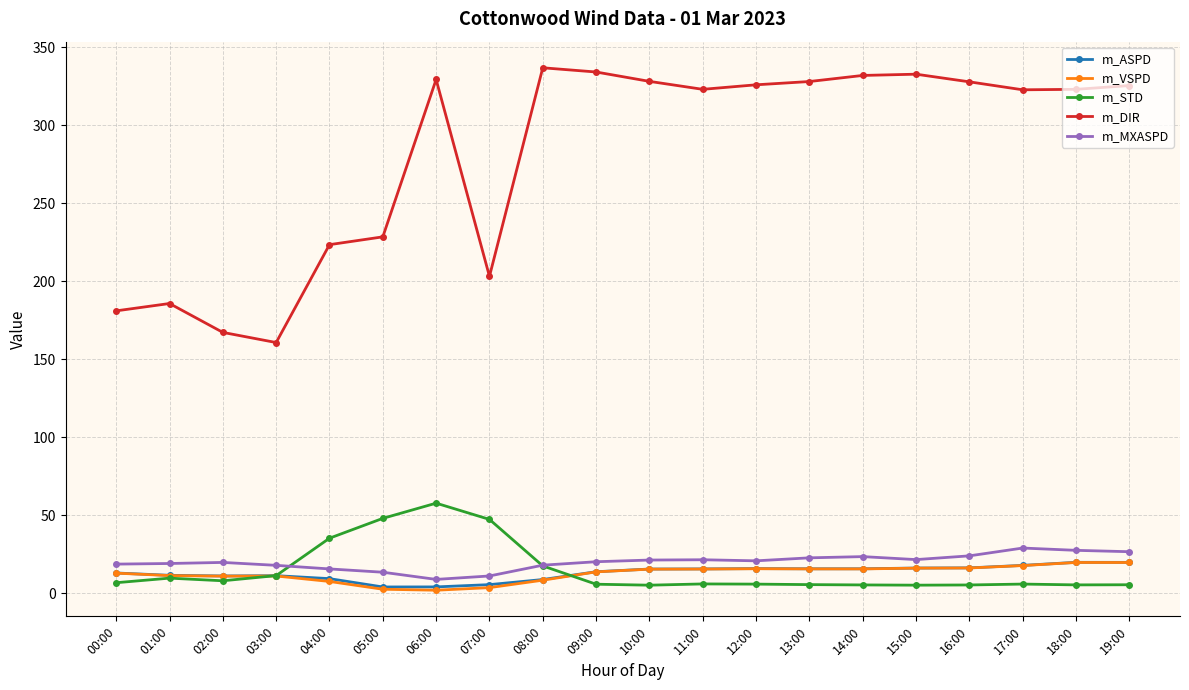

True or false: m_VSPD and m_DIR cross at least once.

False